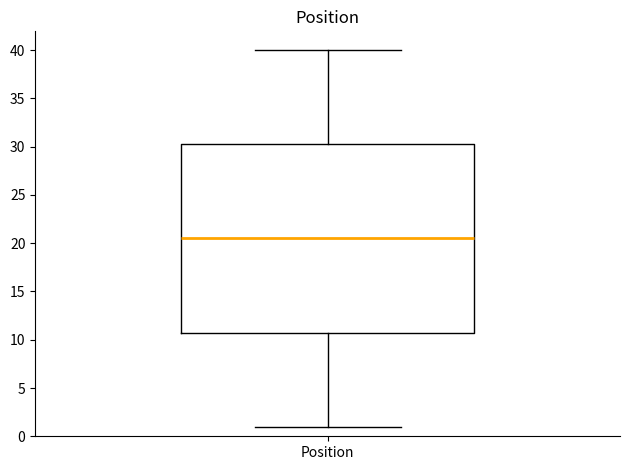

Transcribe this box plot: give where the median line is, the range the box spans, and where the two whiskers end, as read against the y-axis. The values are not printed on the chart, so give them approximately, as read against the axis.

median 20.5, box 11.0 to 30.5, whiskers 1.0 to 40.0